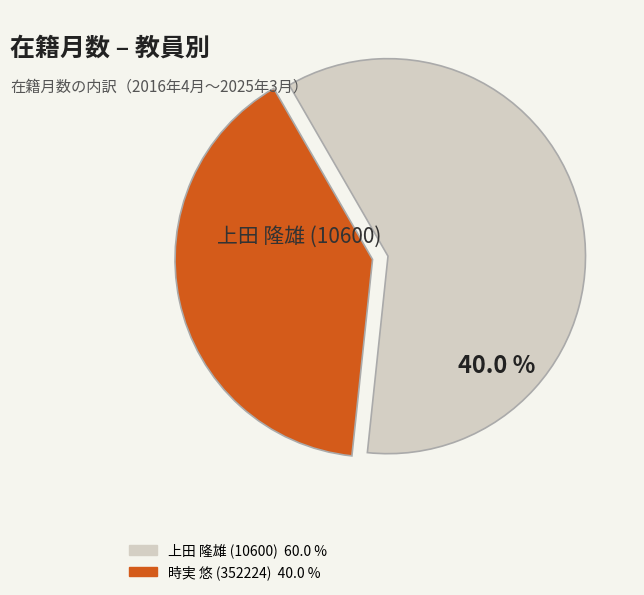

Which slice is the largest?

上田 隆雄 (10600)